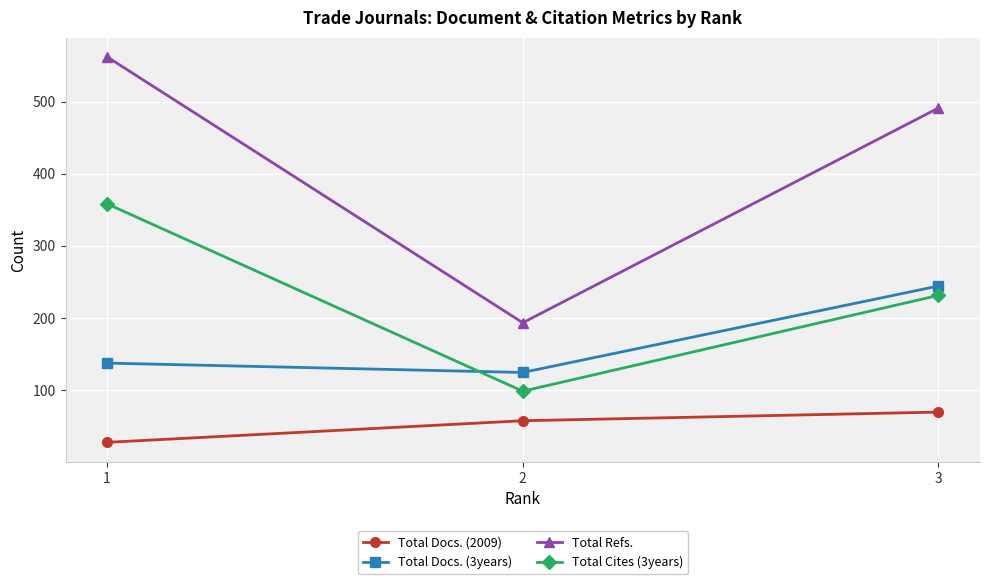

What is the value of the Total Docs. (3years) point at the 2nd from the left?

124